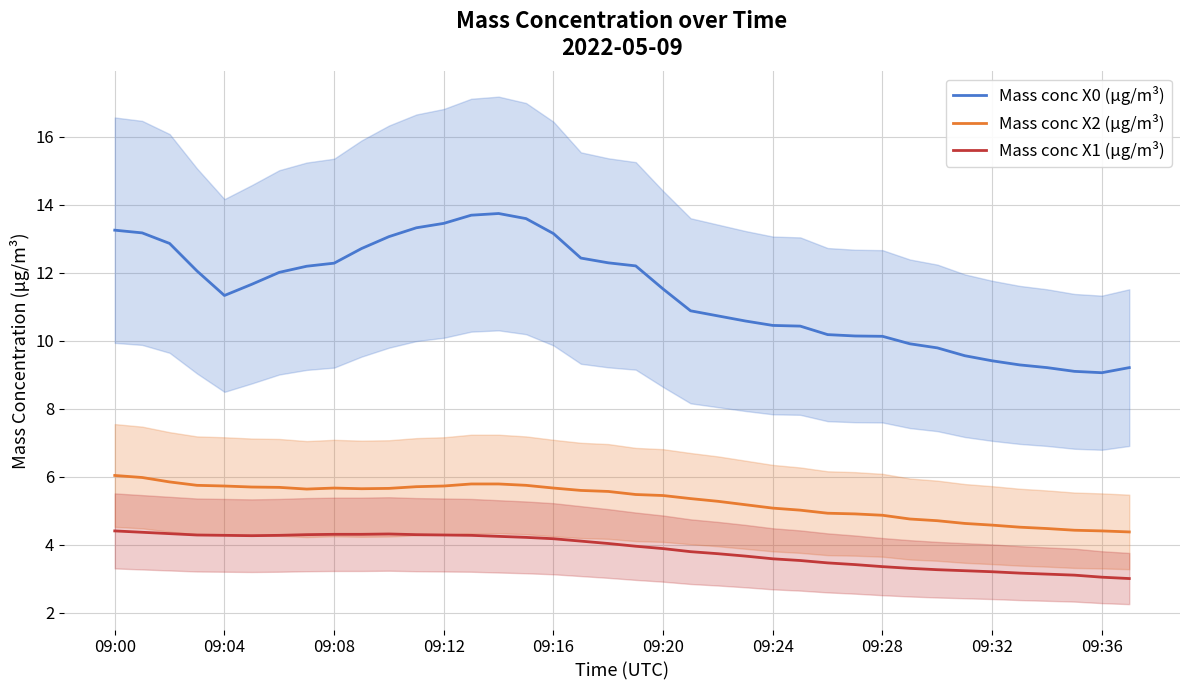

Reading right to left, what are all the values shown in this chart?

Mass conc X0 (μg/m³): 9.2	9.1	9.1	9.2	9.3	9.4	9.6	9.8	9.9	10.1	10.1	10.2	10.4	10.4	10.6	10.7	10.9	11.5	12.2	12.3	12.4	13.2	13.6	13.7	13.7	13.4	13.3	13.1	12.7	12.3	12.2	12.0	11.7	11.3	12.1	12.9	13.2	13.2
Mass conc X2 (μg/m³): 4.4	4.4	4.4	4.5	4.5	4.6	4.6	4.7	4.8	4.9	4.9	4.9	5.0	5.1	5.2	5.3	5.4	5.5	5.5	5.6	5.6	5.7	5.8	5.8	5.8	5.7	5.7	5.7	5.7	5.7	5.6	5.7	5.7	5.7	5.8	5.8	6.0	6.0
Mass conc X1 (μg/m³): 3.0	3.0	3.1	3.1	3.2	3.2	3.2	3.3	3.3	3.4	3.4	3.5	3.5	3.6	3.7	3.7	3.8	3.9	4.0	4.0	4.1	4.2	4.2	4.2	4.3	4.3	4.3	4.3	4.3	4.3	4.3	4.3	4.3	4.3	4.3	4.3	4.4	4.4